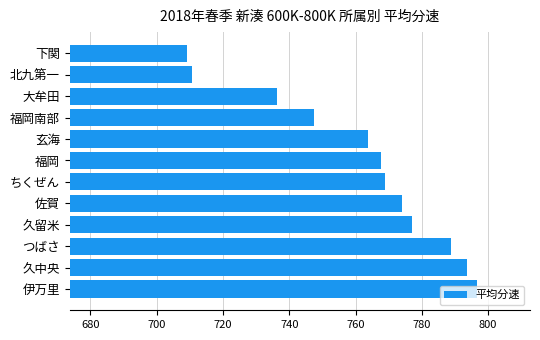

Does the chart contain stacked bars?

No